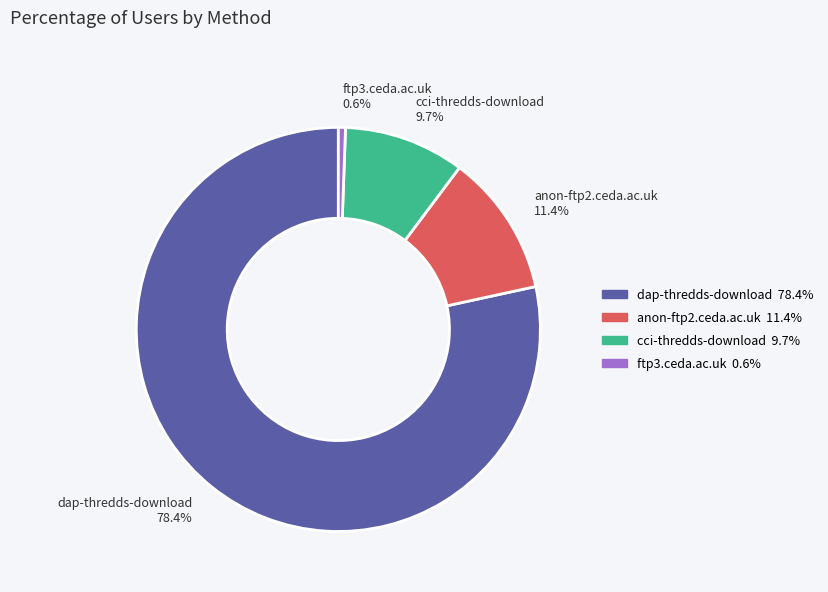

To the nearest percent, what is the difference between the largest and smallest slice percentages?

78%